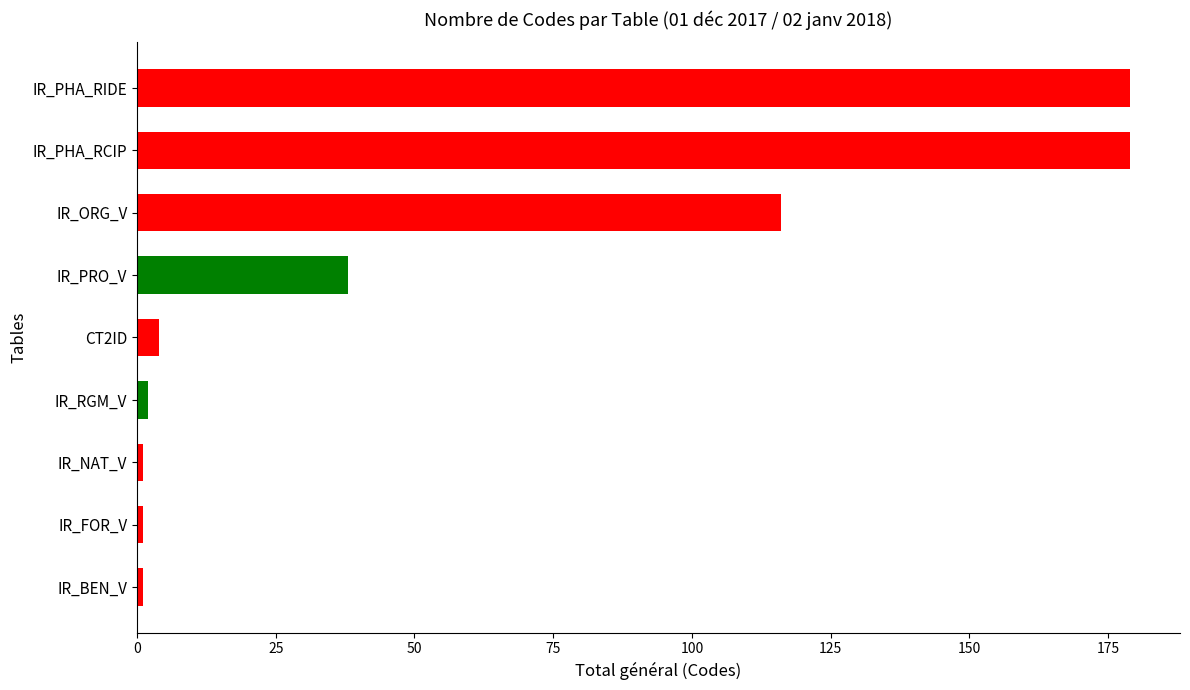

What is the difference between the maximum and minimum values?

178